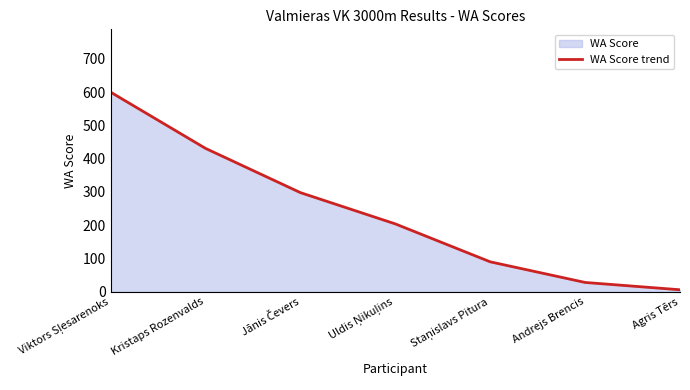

At which label is the value closest to 303?

Jānis Čevers